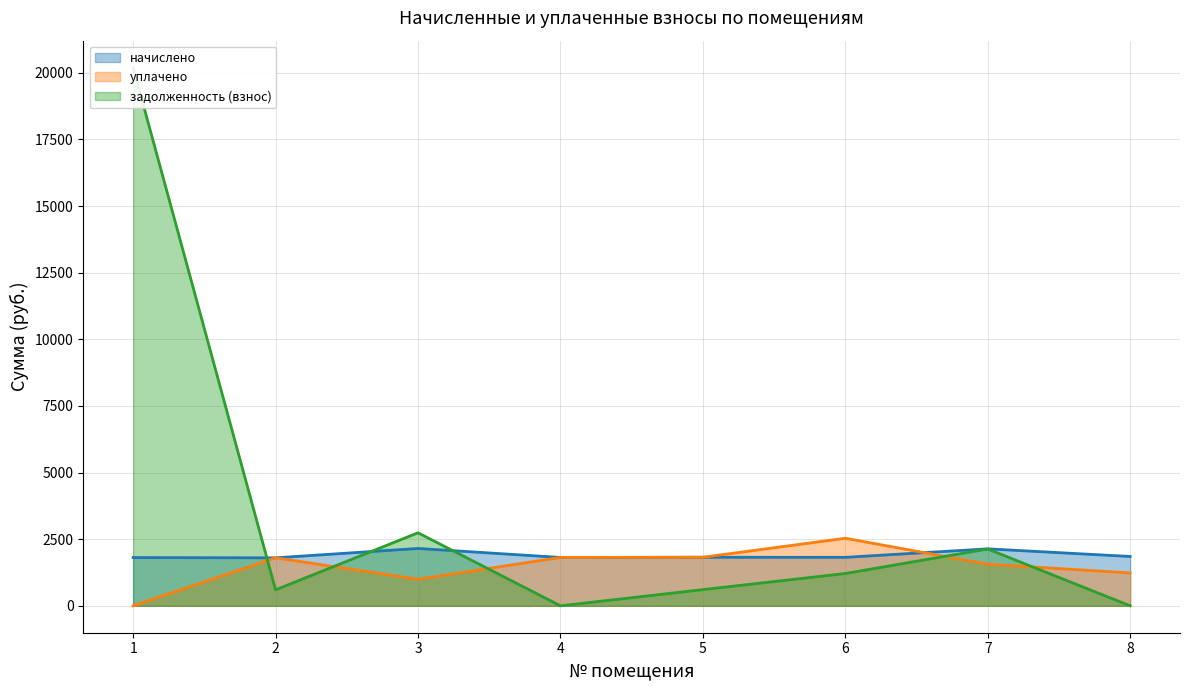

What is the value of the уплачено point at the 3rd from the left?

997.5